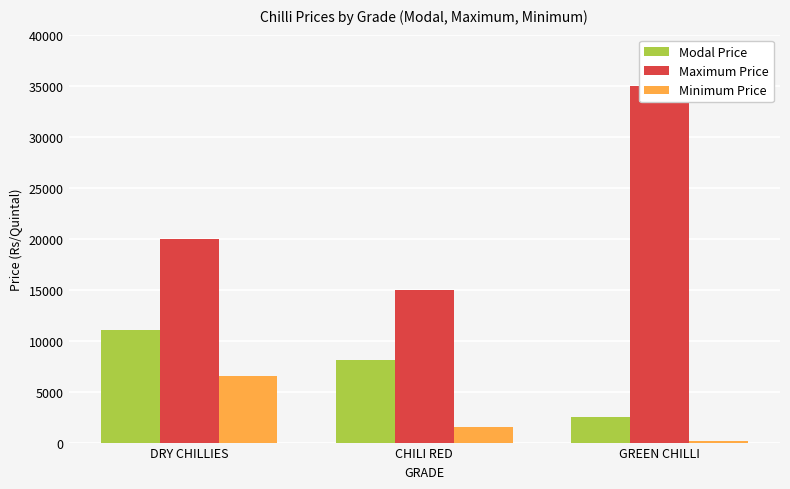

How many bars are there in total?

9